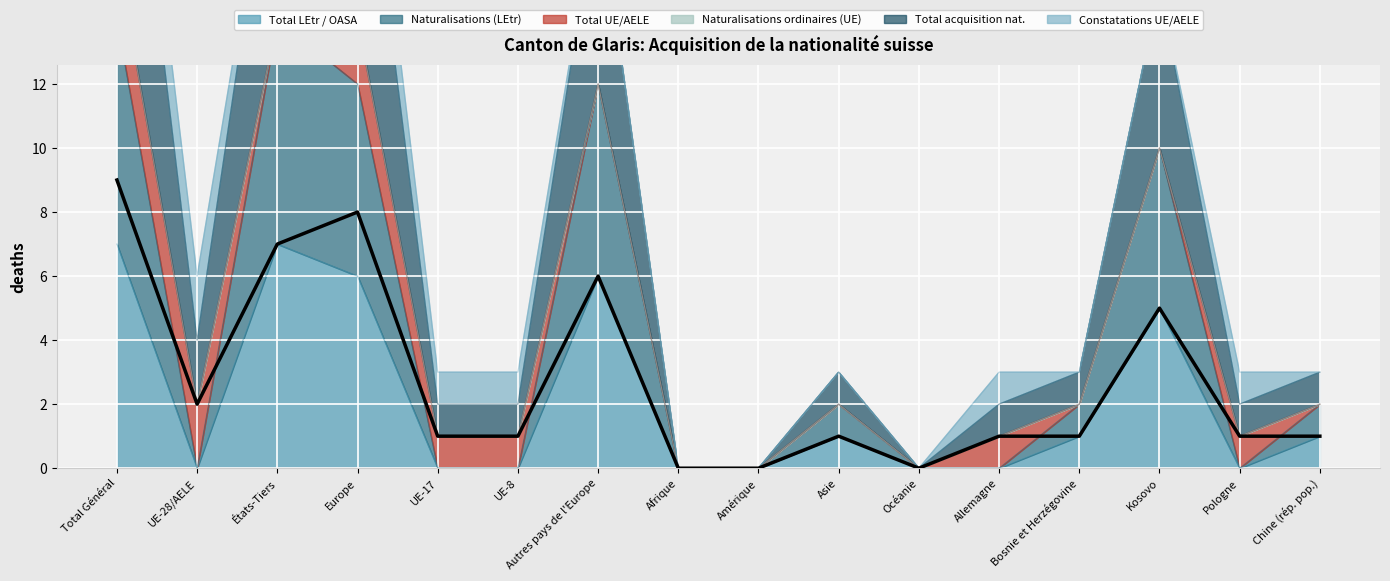

What is the maximum value for Total LEtr / OASA?

7